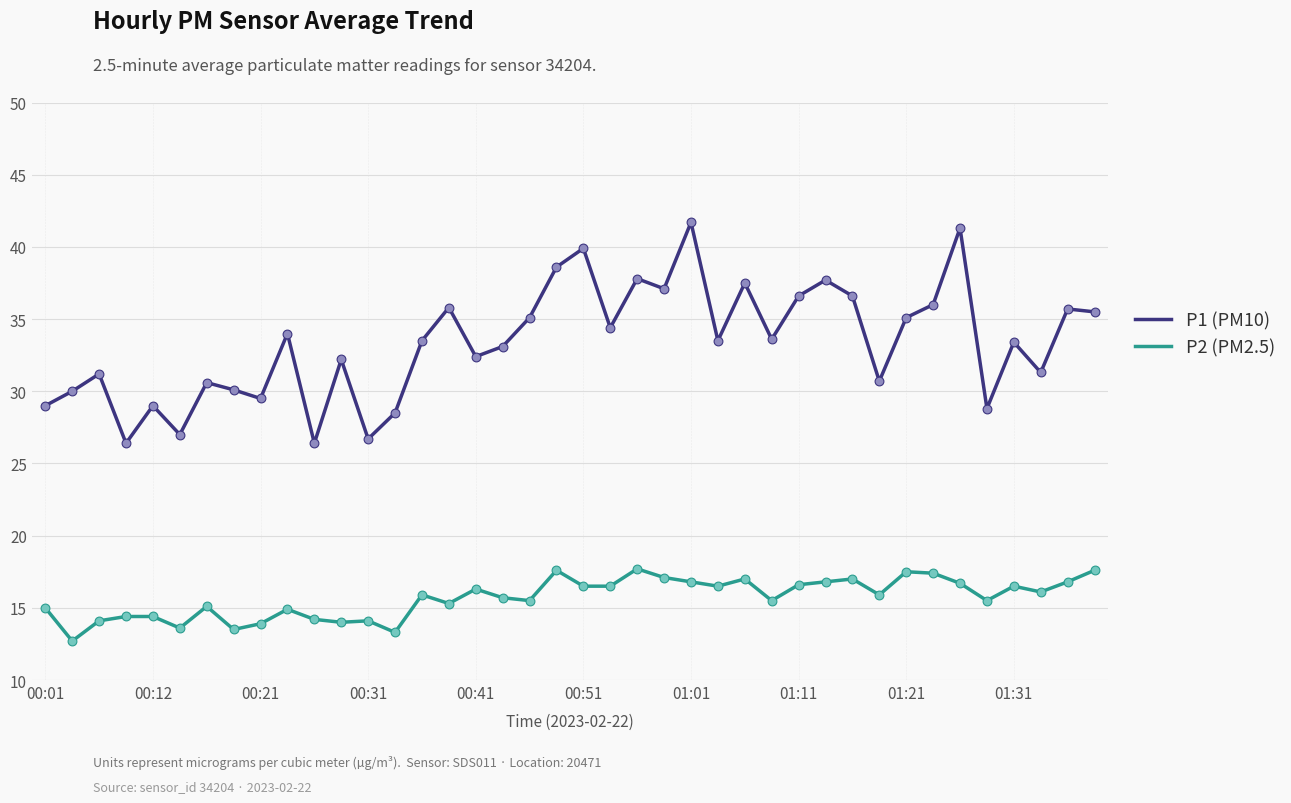

Which series has the largest range (max minus min)?

P1 (PM10)